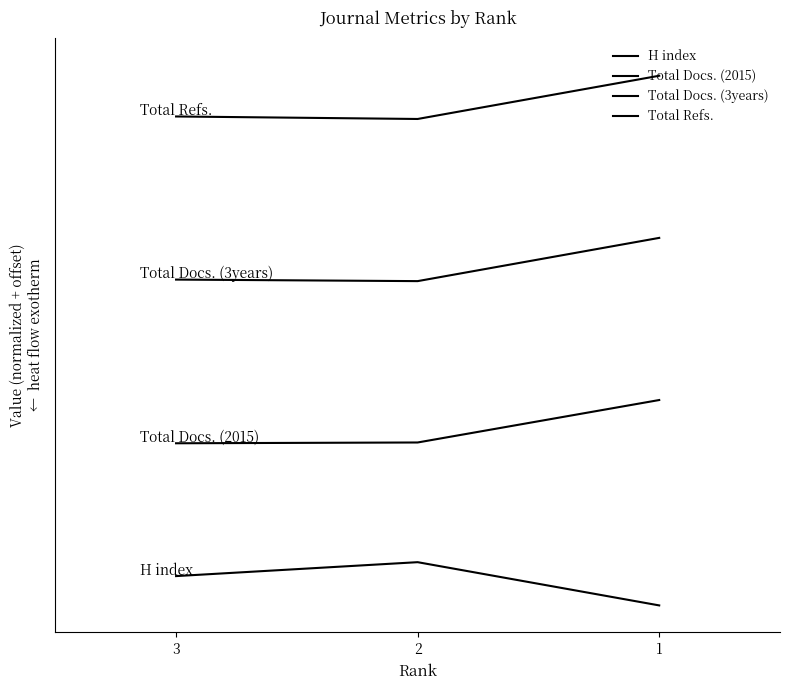

Is it true that H index equals 0.0 at 1?

True